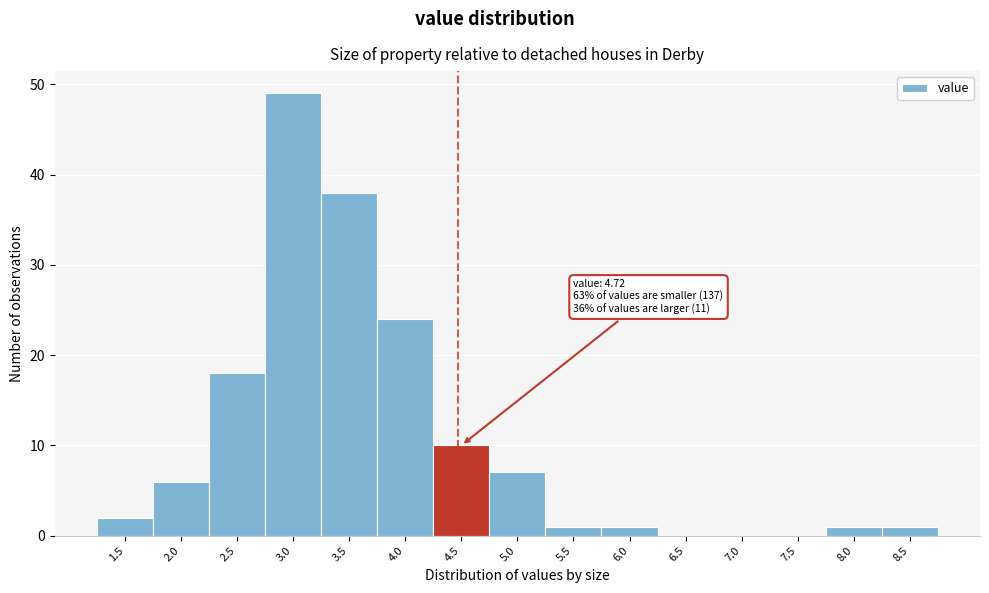

Reading left to right, list all the values displayed in this chart.

1.5=2	2.0=6	2.5=18	3.0=49	3.5=38	4.0=24	4.5=10	5.0=7	5.5=1	6.0=1	6.5=0	7.0=0	7.5=0	8.0=1	8.5=1